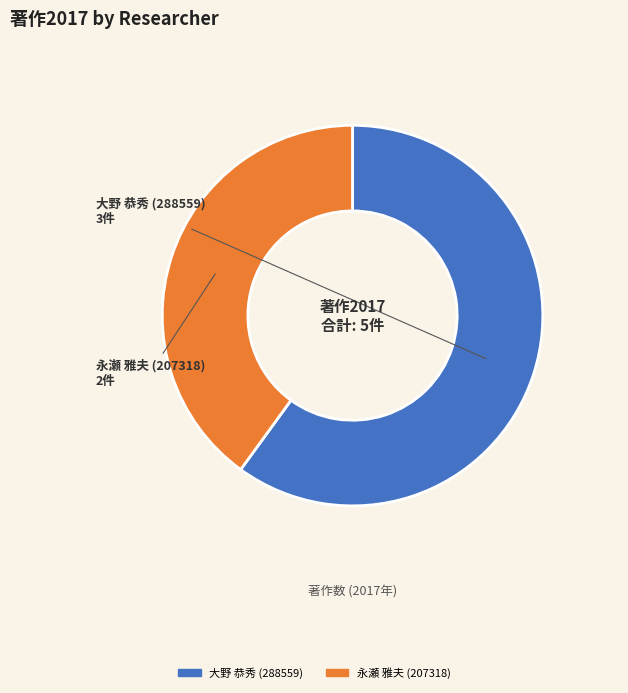

What is the largest slice in the pie chart?

大野 恭秀 (288559)